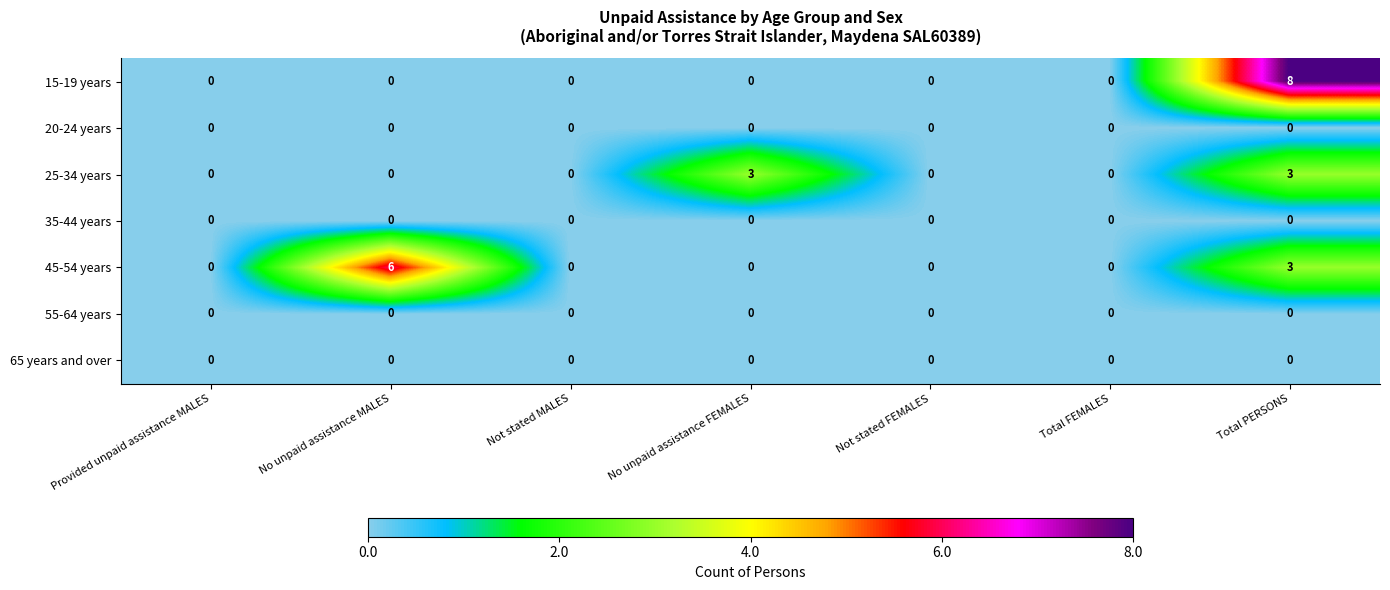

Is it true that 55-64 years equals 0 at Not stated FEMALES?

True